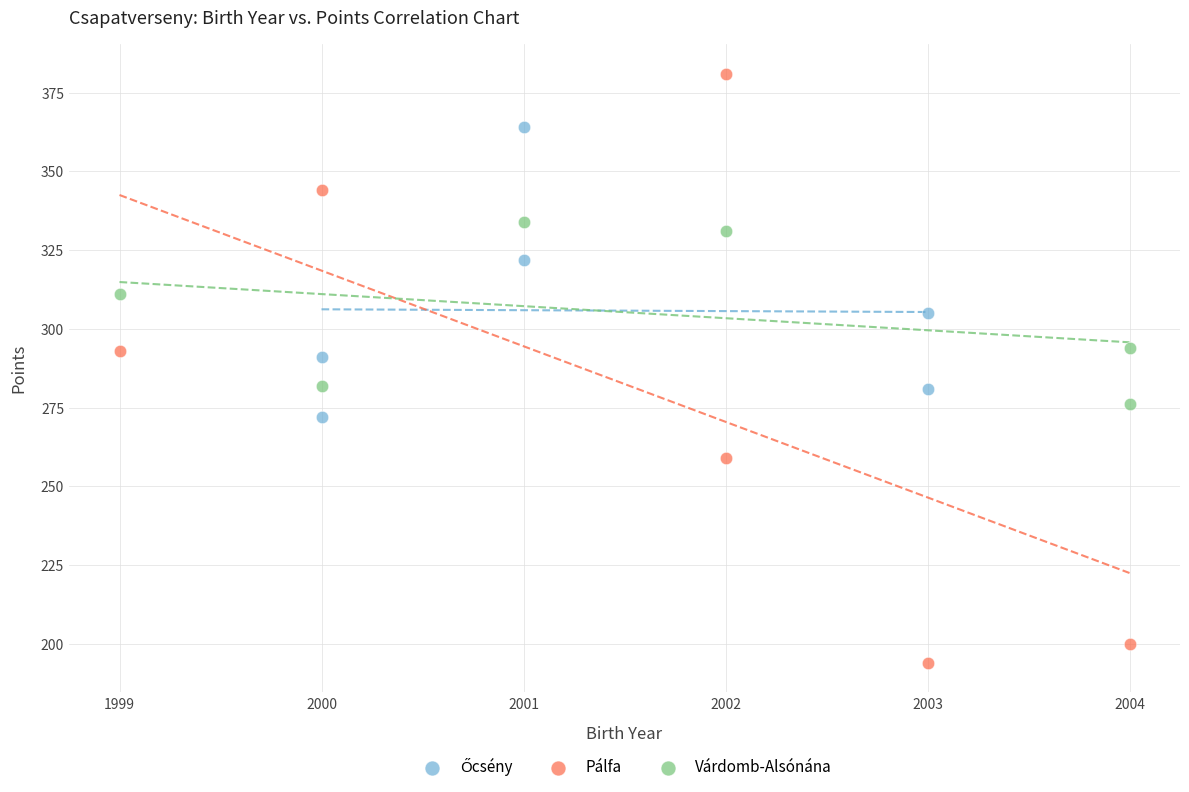

Which series reaches the minimum Y coordinate?

Pálfa